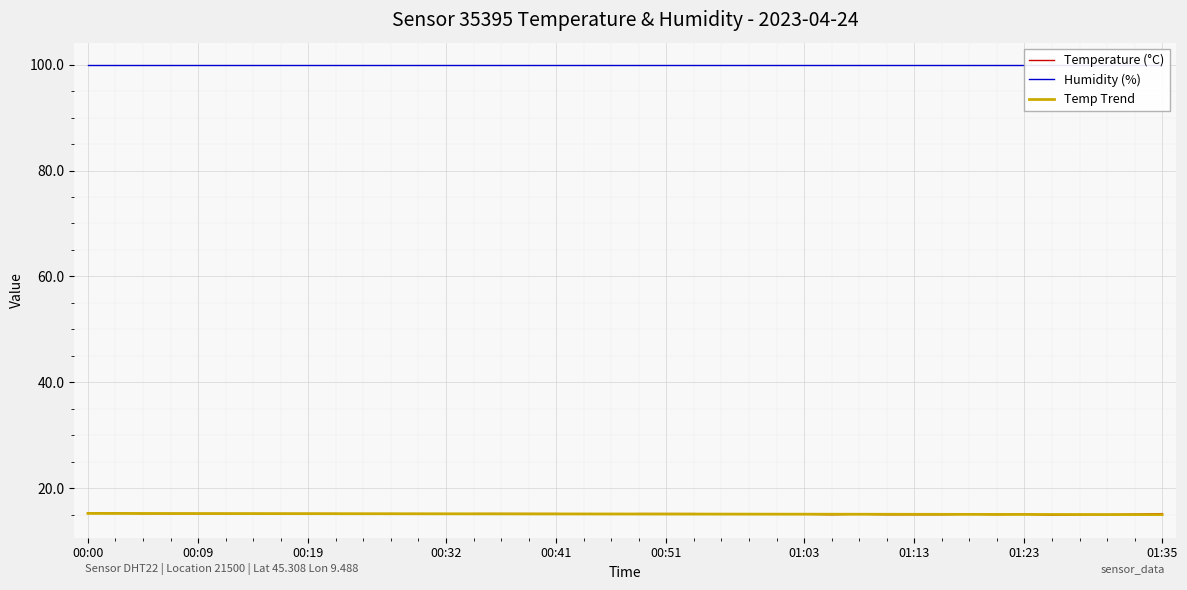

What is the highest value of the Temp Trend series?

15.2